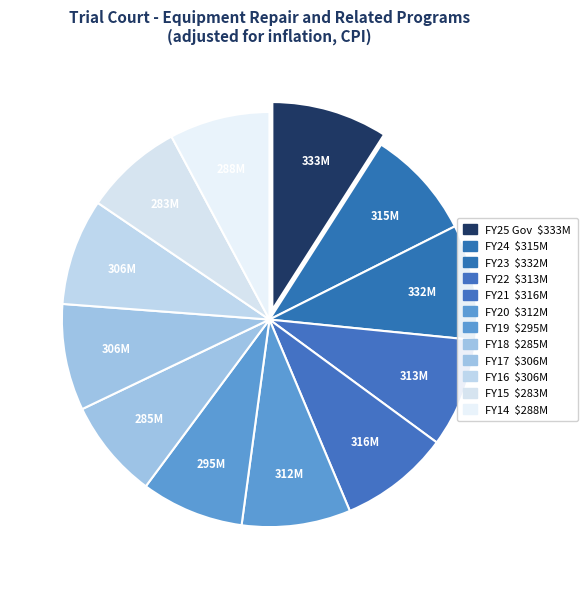

Rank the categories by value from highest to lowest.

FY25 Gov, FY23, FY21, FY24, FY22, FY20, FY16, FY17, FY19, FY14, FY18, FY15